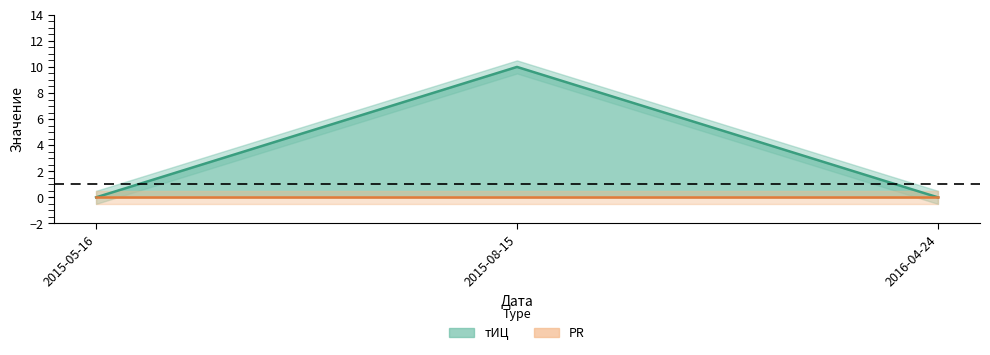

List the labels in order of value, largest first.

2015-08-15, 2015-05-16, 2016-04-24